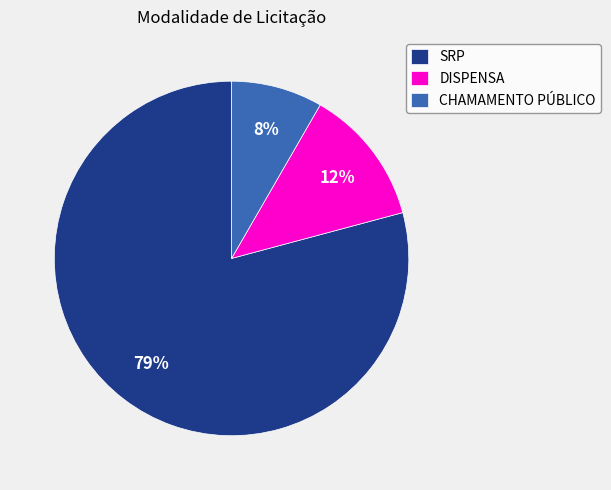

To the nearest percent, what percentage of the pie is CHAMAMENTO PÚBLICO?

8%